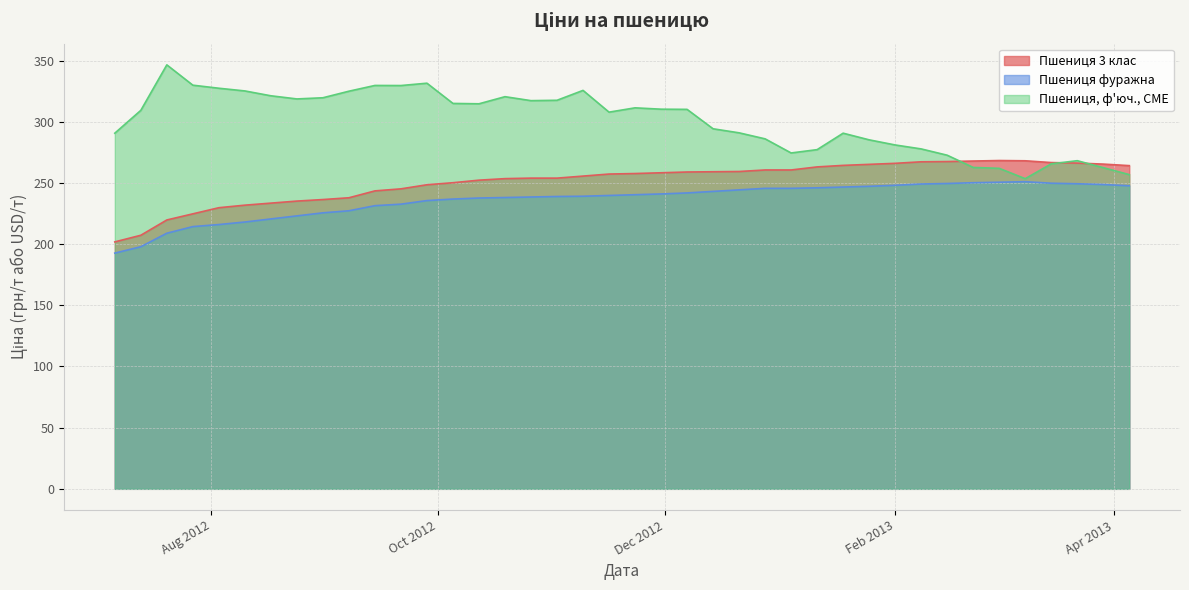

Which series has the largest total across all categories?

Пшениця, ф'юч., CME